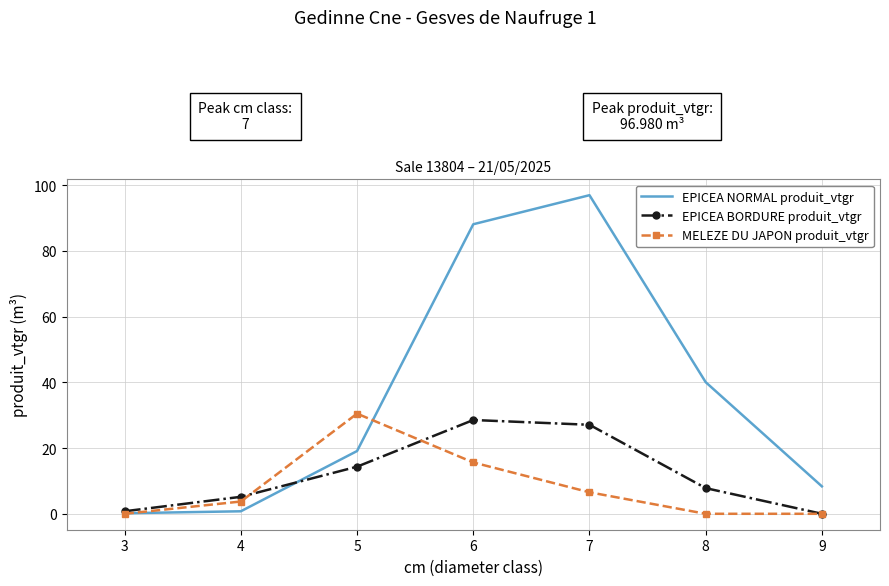

Which series has the largest range (max minus min)?

EPICEA NORMAL produit_vtgr